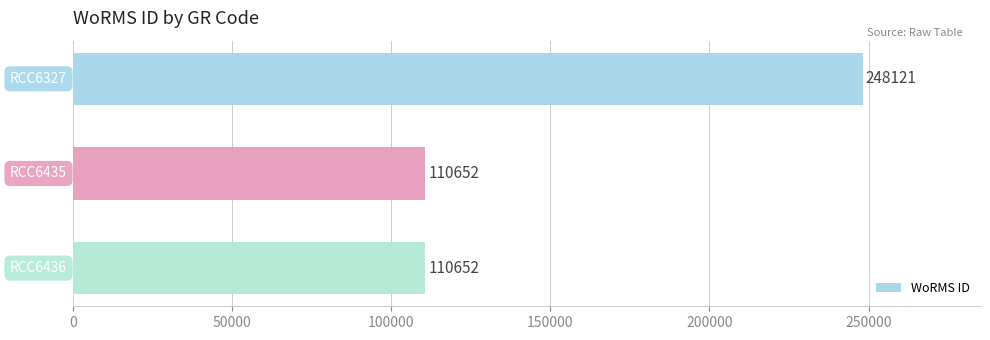

What is the greatest value displayed?

248121